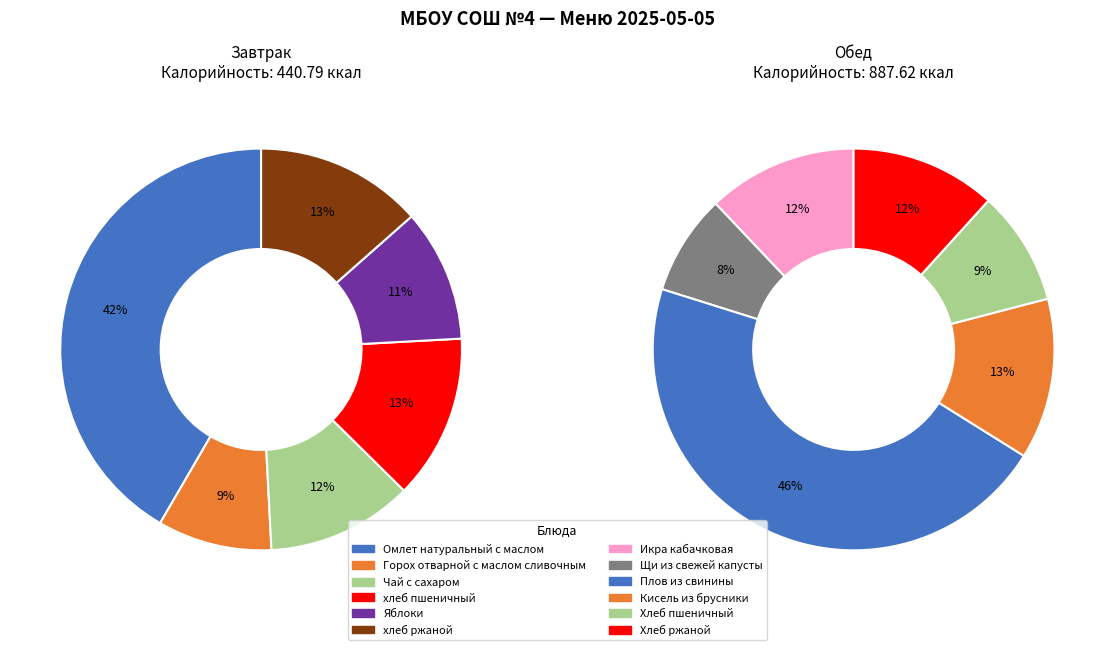

What is the ratio of the value at Плов из свинины to the value at Хлеб ржаной (обед)?

3.9